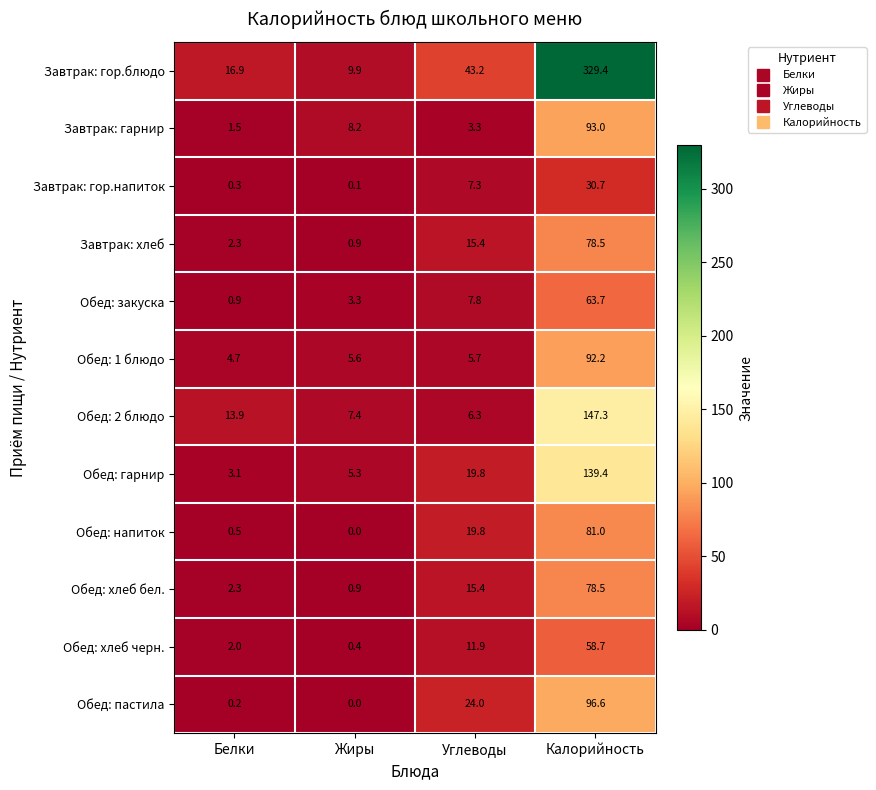

At which category is the sum across all series the highest?

Калорийность